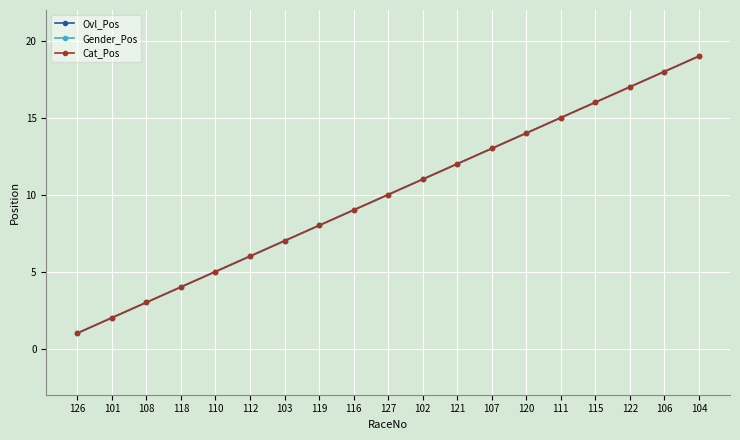

Reading left to right, transcribe all the data shown in this chart.

Ovl_Pos: 126=1	101=2	108=3	118=4	110=5	112=6	103=7	119=8	116=9	127=10	102=11	121=12	107=13	120=14	111=15	115=16	122=17	106=18	104=19
Gender_Pos: 126=1	101=2	108=3	118=4	110=5	112=6	103=7	119=8	116=9	127=10	102=11	121=12	107=13	120=14	111=15	115=16	122=17	106=18	104=19
Cat_Pos: 126=1	101=2	108=3	118=4	110=5	112=6	103=7	119=8	116=9	127=10	102=11	121=12	107=13	120=14	111=15	115=16	122=17	106=18	104=19